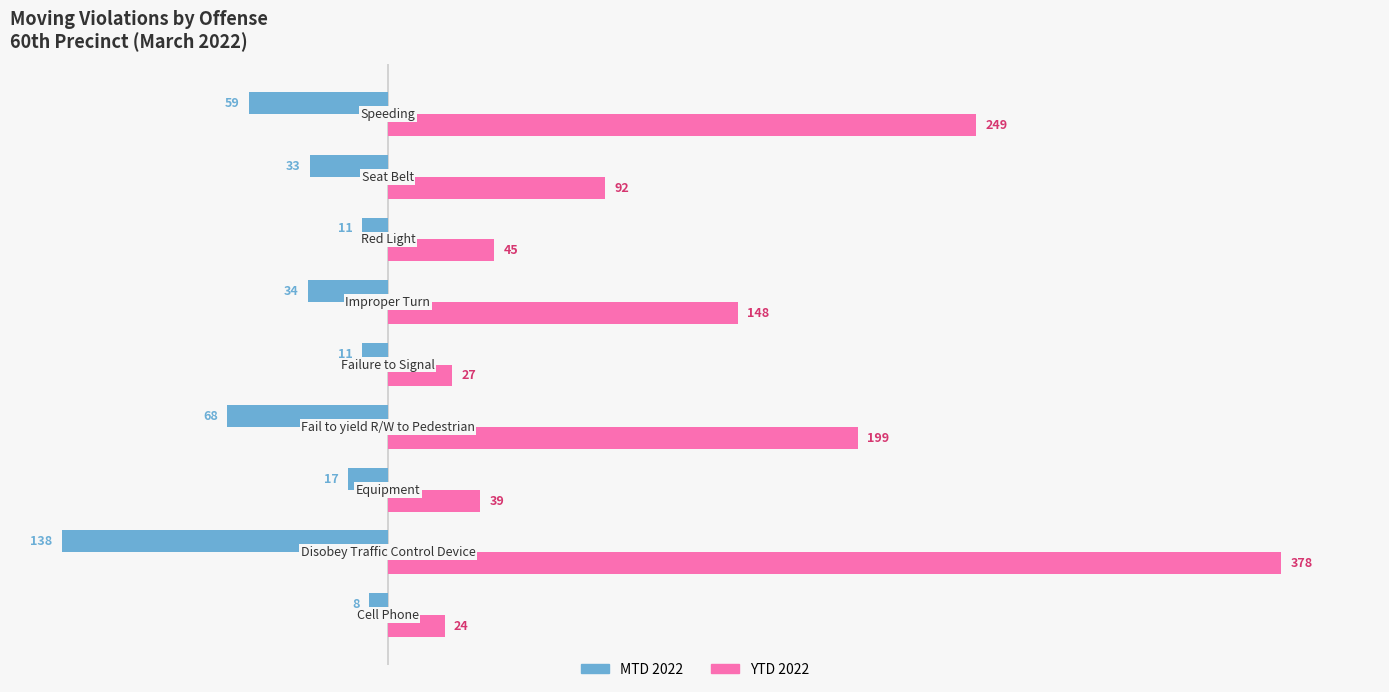

What is the smallest value displayed?

-138